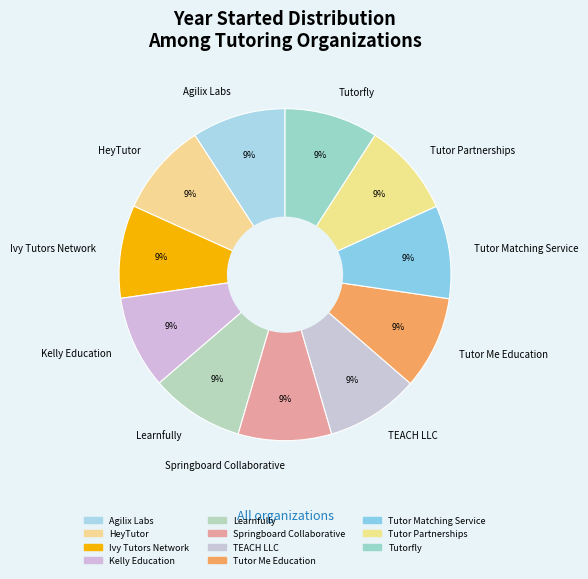

Combined, do Learnfully and HeyTutor account for over 50%?

No